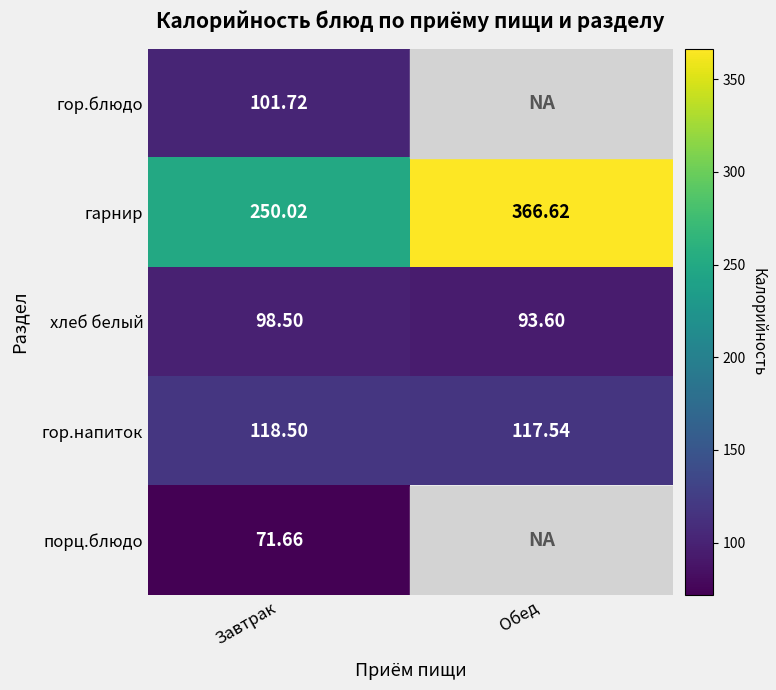

Is the value of порц.блюдо at Завтрак greater than the value of гор.напиток at Завтрак?

No